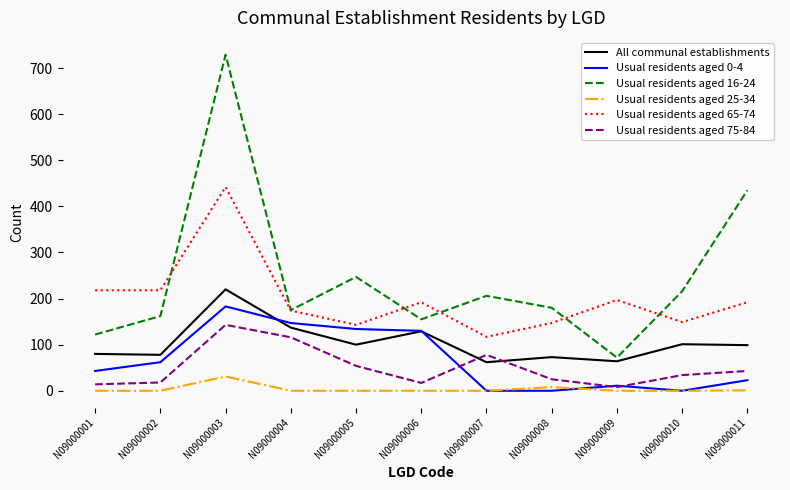

True or false: Usual residents aged 25-34 and All communal establishments cross at least once.

False